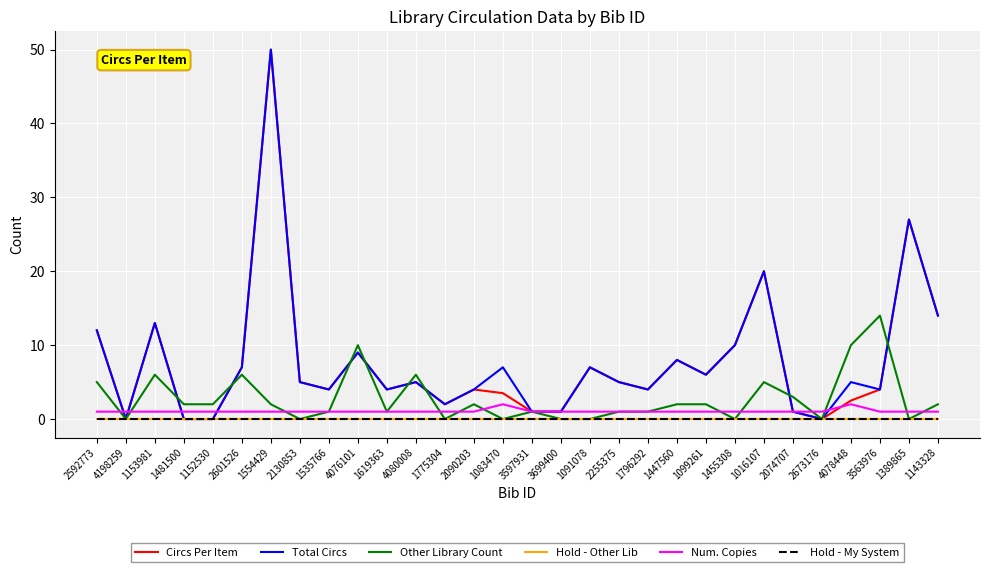

Is this an area chart (filled region under the line)?

No